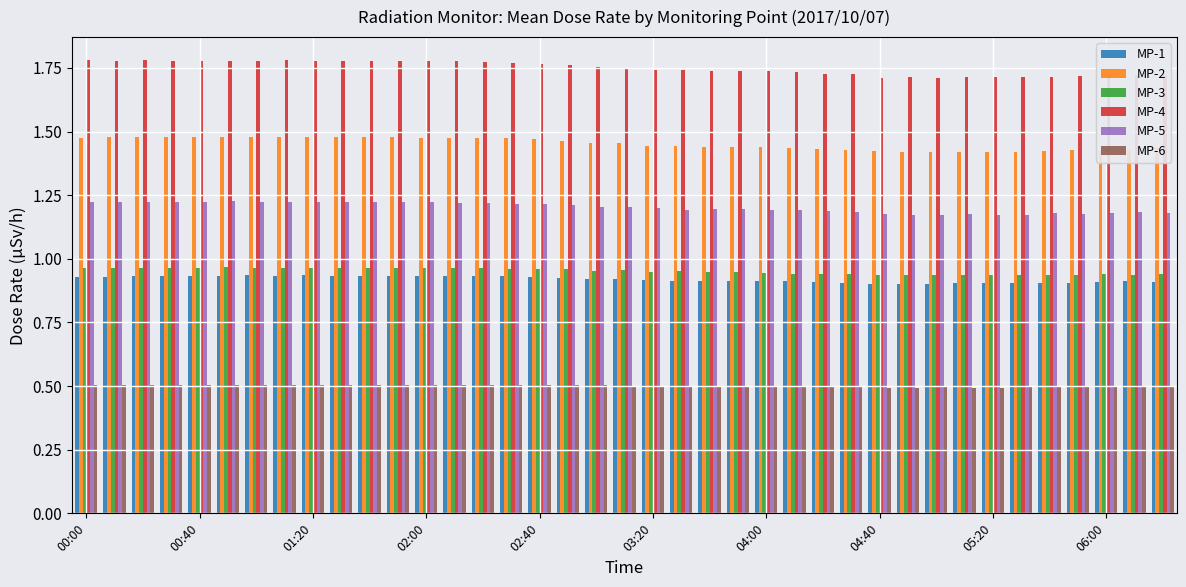

What is the average value of the MP-6 series?

0.5